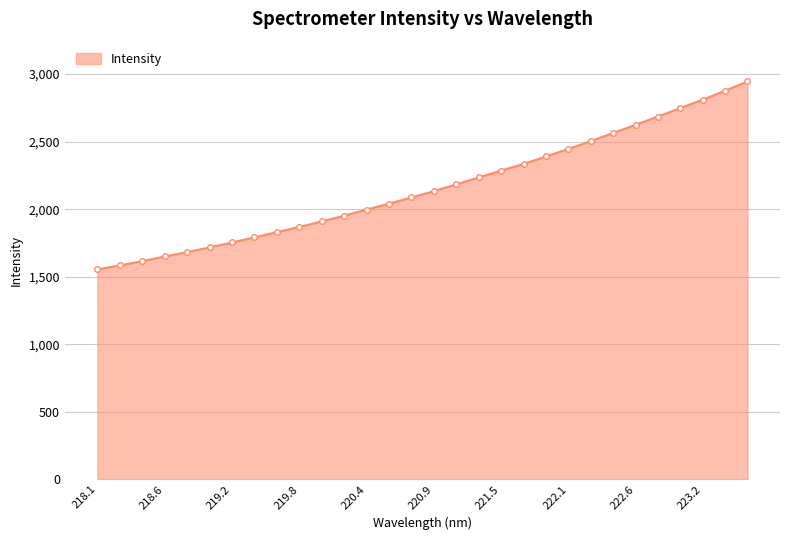

Reading left to right, extract all data points from this chart.

1553.6	1584.0	1615.2	1649.9	1682.2	1717.1	1753.5	1791.6	1829.5	1868.7	1909.2	1952.0	1996.6	2040.9	2086.8	2133.3	2184.2	2234.9	2285.5	2334.1	2390.2	2446.2	2503.4	2564.2	2624.3	2685.7	2748.2	2810.9	2876.4	2945.6